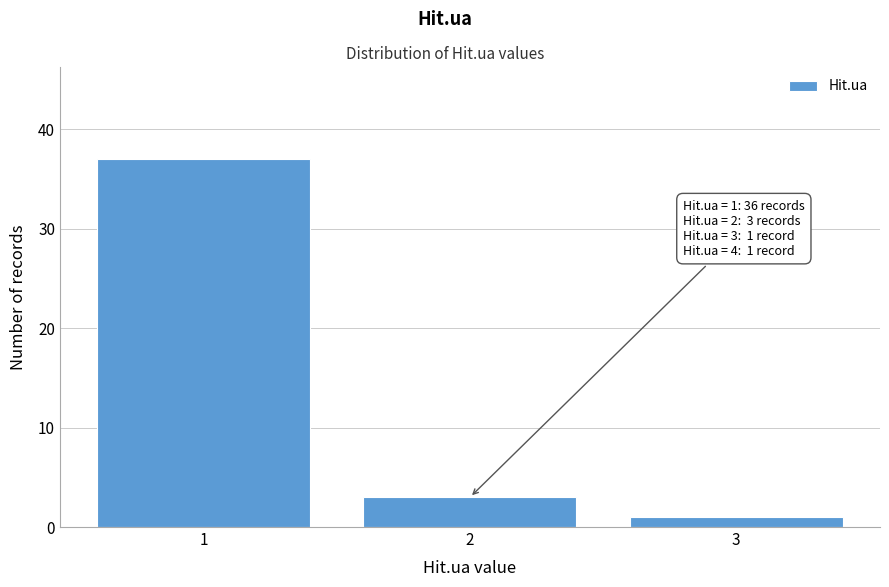

Reading left to right, transcribe all the data shown in this chart.

1=37	2=3	3=1